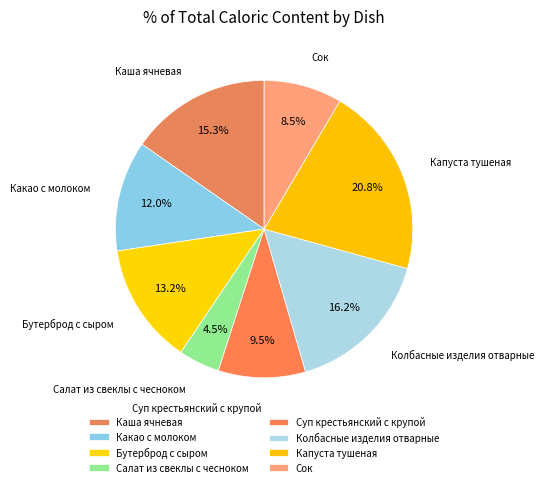

What is the total percentage of Каша ячневая and Капуста тушеная?

36.1%